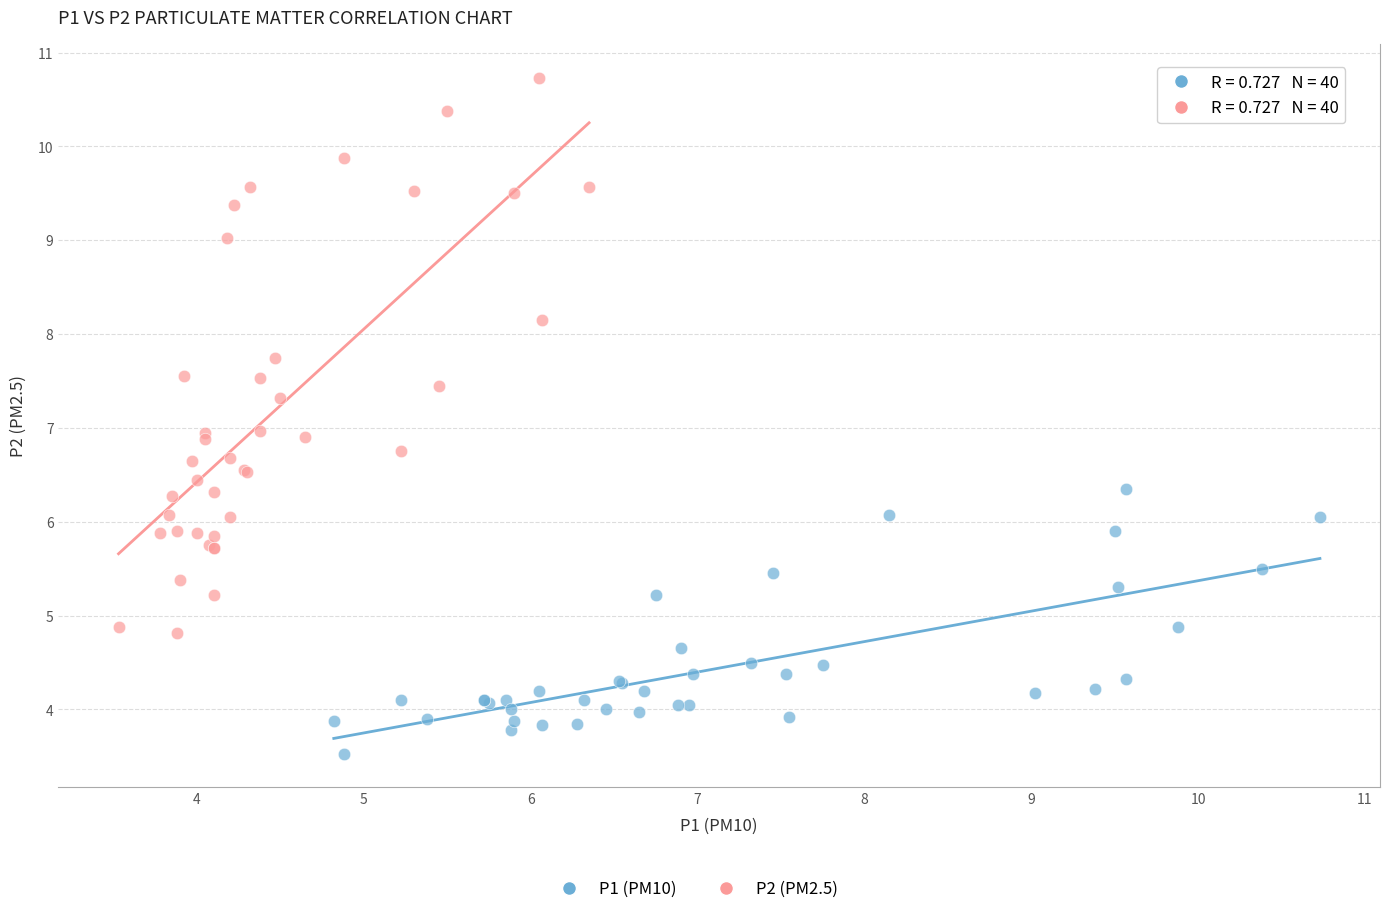

Which series has the largest Y range (max minus min)?

P2 (PM2.5)